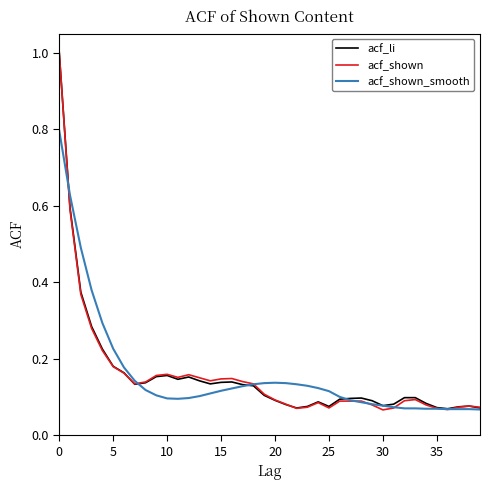

Which series has the largest range (max minus min)?

acf_shown